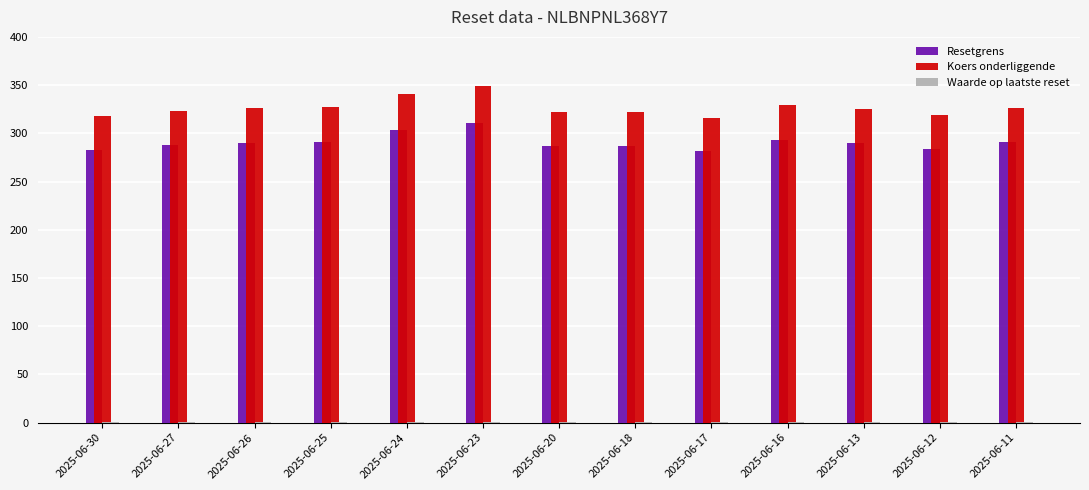

Are the bars grouped side by side (vs. stacked)?

Yes